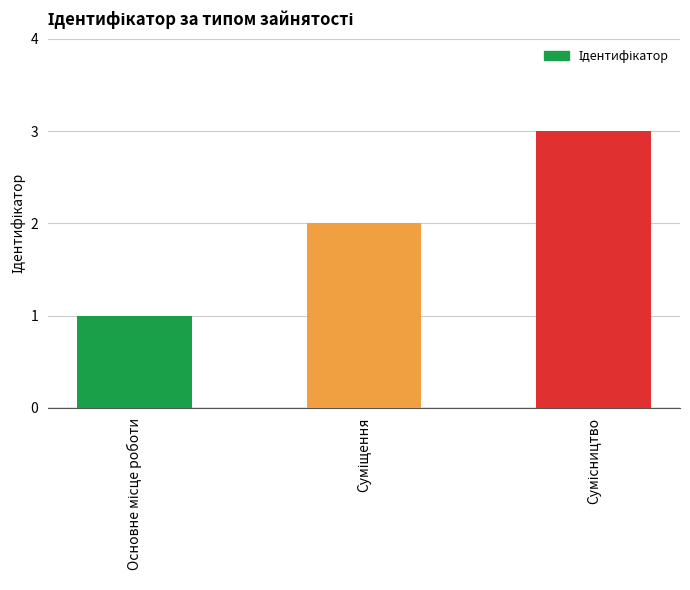

What is the greatest value displayed?

3